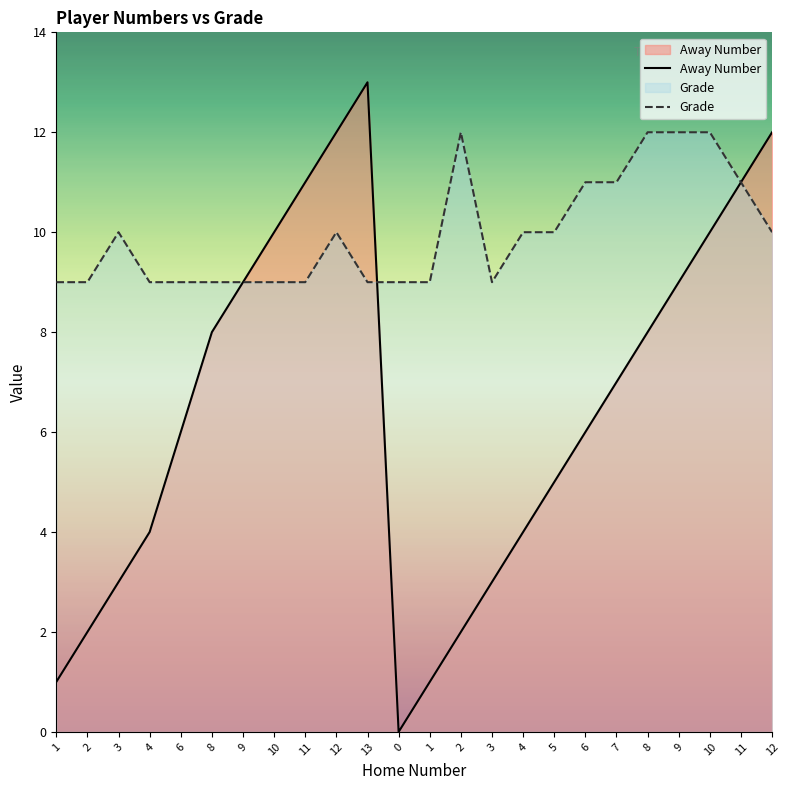

Is the value of Grade at 9 greater than the value of Away Number at 9?

No